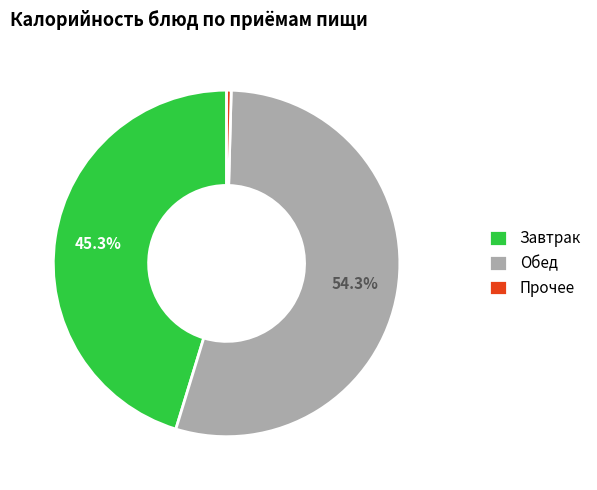

Which slice is the largest?

Обед